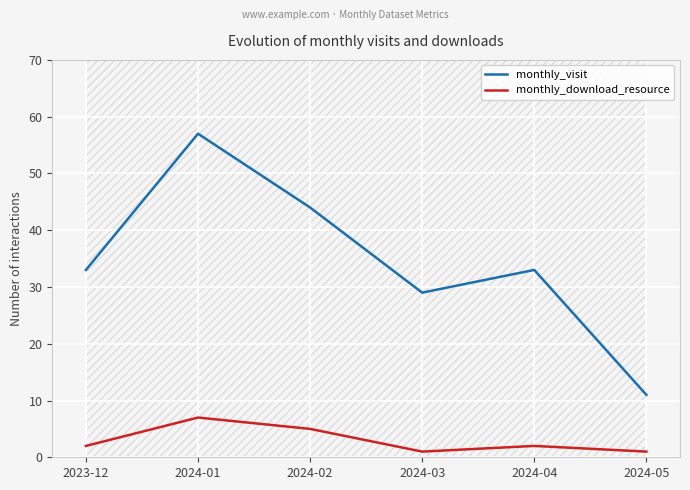

True or false: monthly_visit has more than 2 points higher than both neighbors.

False